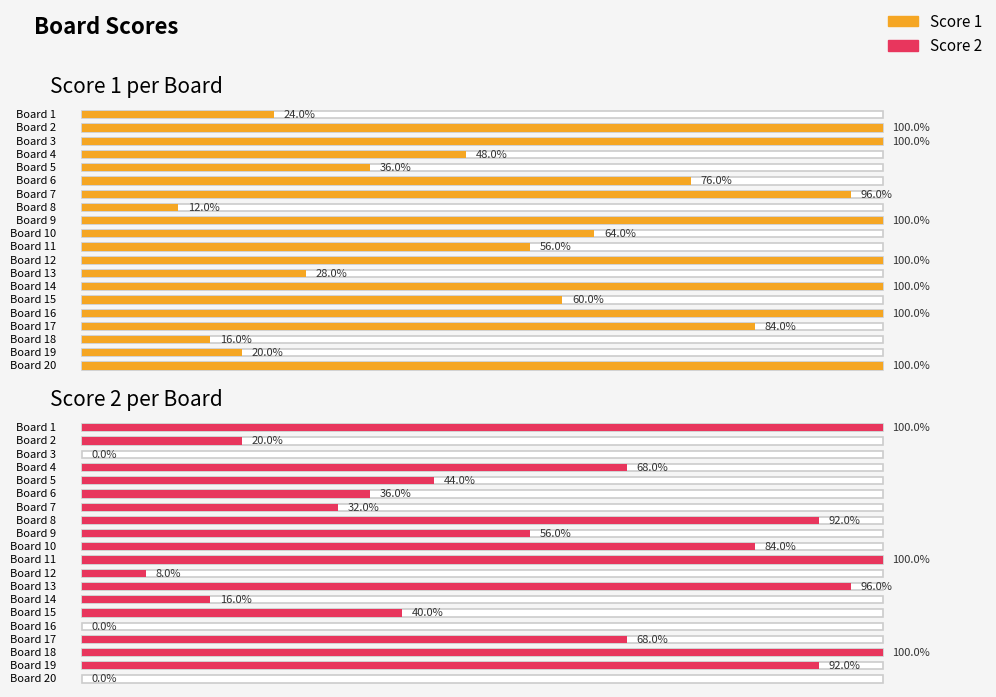

How many bars are there in total?

40